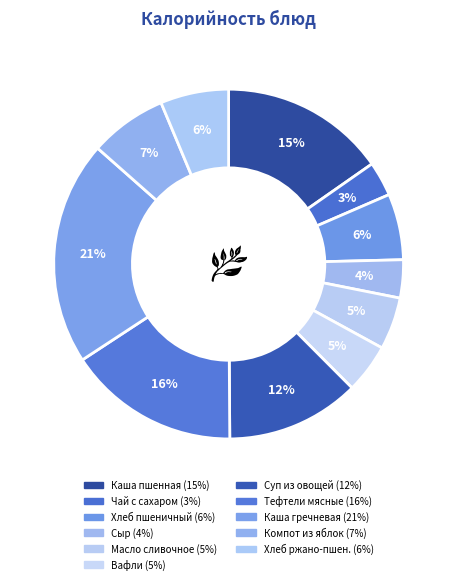

Rank the categories by value from highest to lowest.

КАША ГРЕЧНЕВАЯ РАССЫПЧАТАЯ, ТЕФТЕЛИ МЯСНЫЕ, КАША ПШЕННАЯ МОЛОЧНАЯ С МАСЛОМ СЛИВОЧНЫМ, СУП ИЗ ОВОЩЕЙ СО СМЕТАНОЙ, КОМПОТ ИЗ СВЕЖИХ ЯБЛОК С ВИТАМИНОМ С, ХЛЕБ РЖАНО-ПШЕНИЧНЫЙ, ХЛЕБ ПШЕНИЧНЫЙ, МАСЛО СЛИВОЧНОЕ (ПОРЦИЯМИ), ВАФЛИ (ПОШТУЧНО), СЫР (ПОРЦИЯМИ), ЧАЙ С САХАРОМ И С ЛИМОНОМ